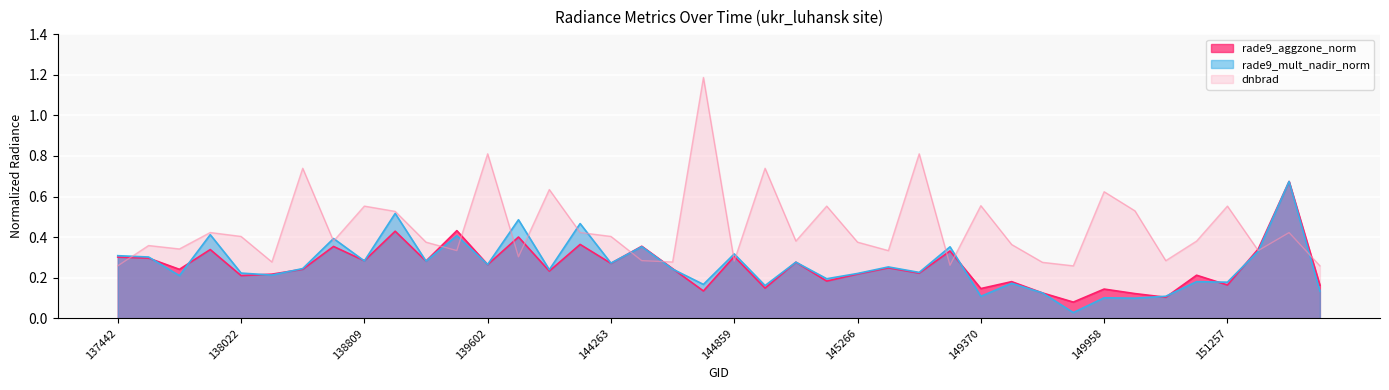

Reading right to left, extract all data points from this chart.

rade9_aggzone_norm: 0.2	0.7	0.3	0.2	0.2	0.1	0.1	0.1	0.1	0.1	0.2	0.1	0.3	0.2	0.2	0.2	0.2	0.3	0.1	0.3	0.1	0.2	0.4	0.3	0.4	0.2	0.4	0.3	0.4	0.3	0.4	0.3	0.4	0.2	0.2	0.2	0.3	0.2	0.3	0.3
rade9_mult_nadir_norm: 0.1	0.7	0.3	0.2	0.2	0.1	0.1	0.1	0.0	0.1	0.2	0.1	0.4	0.2	0.3	0.2	0.2	0.3	0.2	0.3	0.2	0.2	0.4	0.3	0.5	0.2	0.5	0.3	0.4	0.3	0.5	0.3	0.4	0.2	0.2	0.2	0.4	0.2	0.3	0.3
dnbrad: 0.3	0.4	0.3	0.6	0.4	0.3	0.5	0.6	0.3	0.3	0.4	0.6	0.3	0.8	0.3	0.4	0.6	0.4	0.7	0.3	1.2	0.3	0.3	0.4	0.4	0.6	0.3	0.8	0.3	0.4	0.5	0.6	0.4	0.7	0.3	0.4	0.4	0.3	0.4	0.3